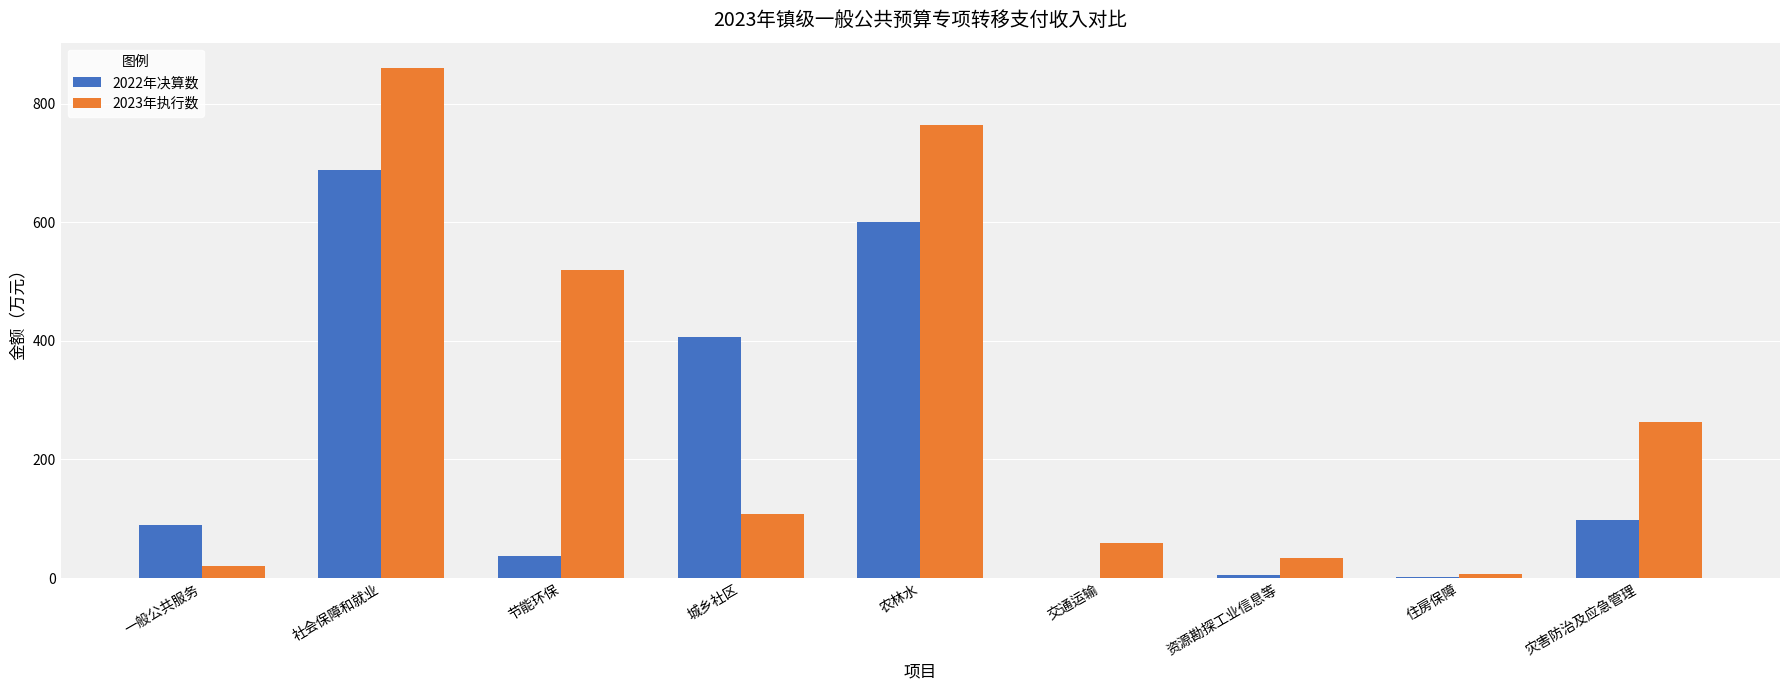

The value of 2023年执行数 at 城乡社区 is 43.0. True or false?

False